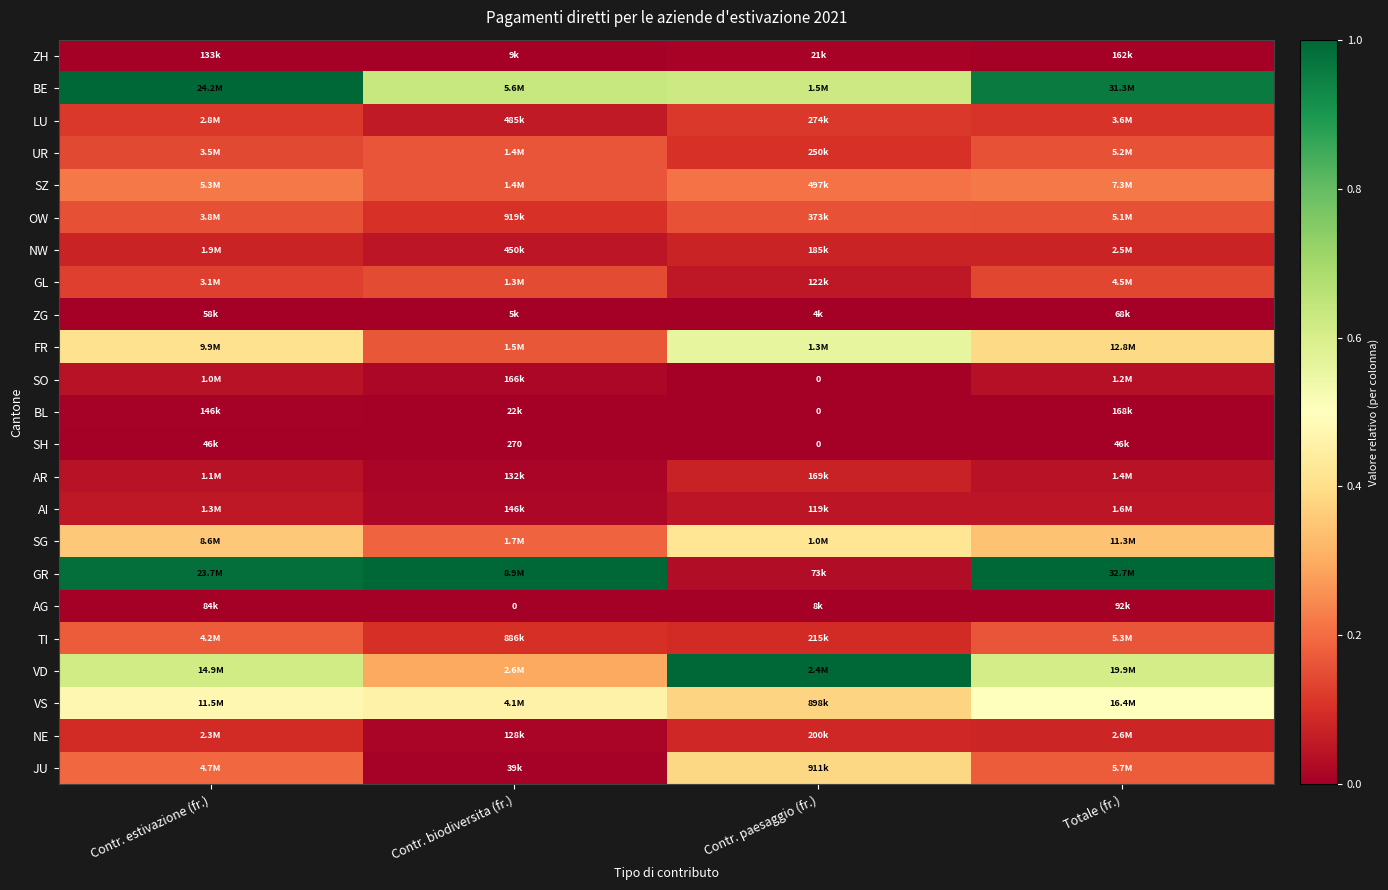

Rank the series at Contr. paesaggio (fr.) from lowest to highest value.

SO, BL, SH, ZG, AG, ZH, GR, AI, GL, AR, NW, NE, TI, UR, LU, OW, SZ, VS, JU, SG, FR, BE, VD